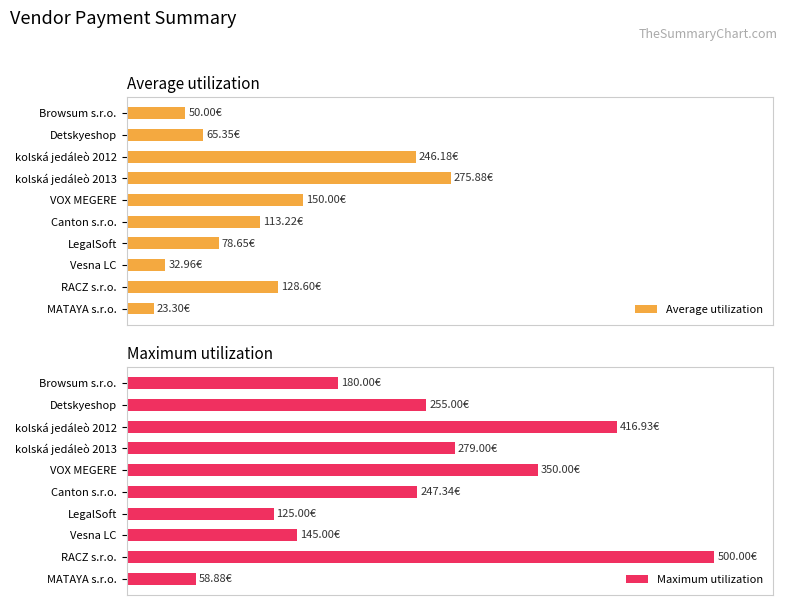

What is the sum of all Maximum utilization values?

511.4